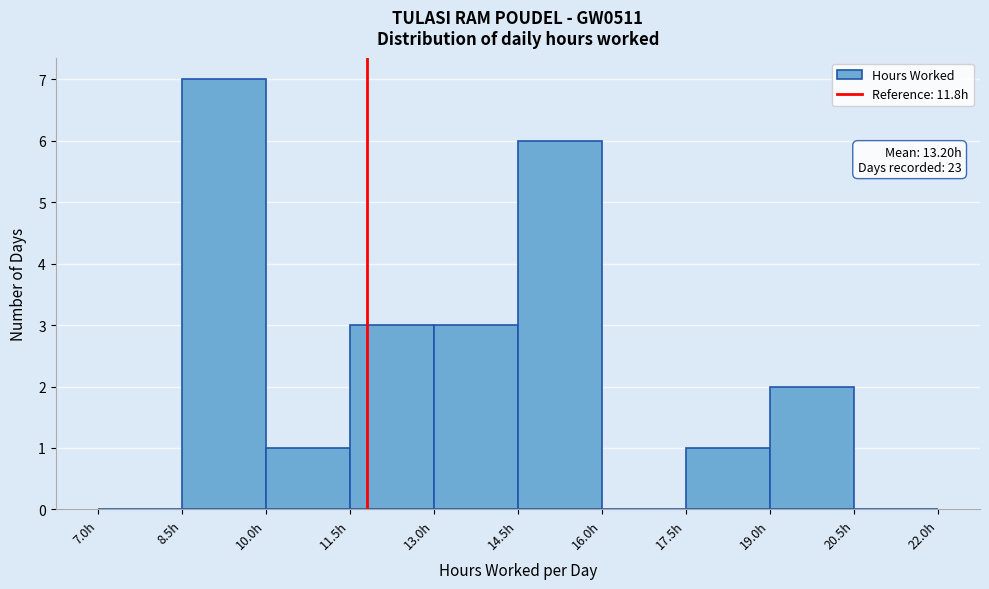

Over which range of the x-axis is the bar tallest?

8.5 to 10.0